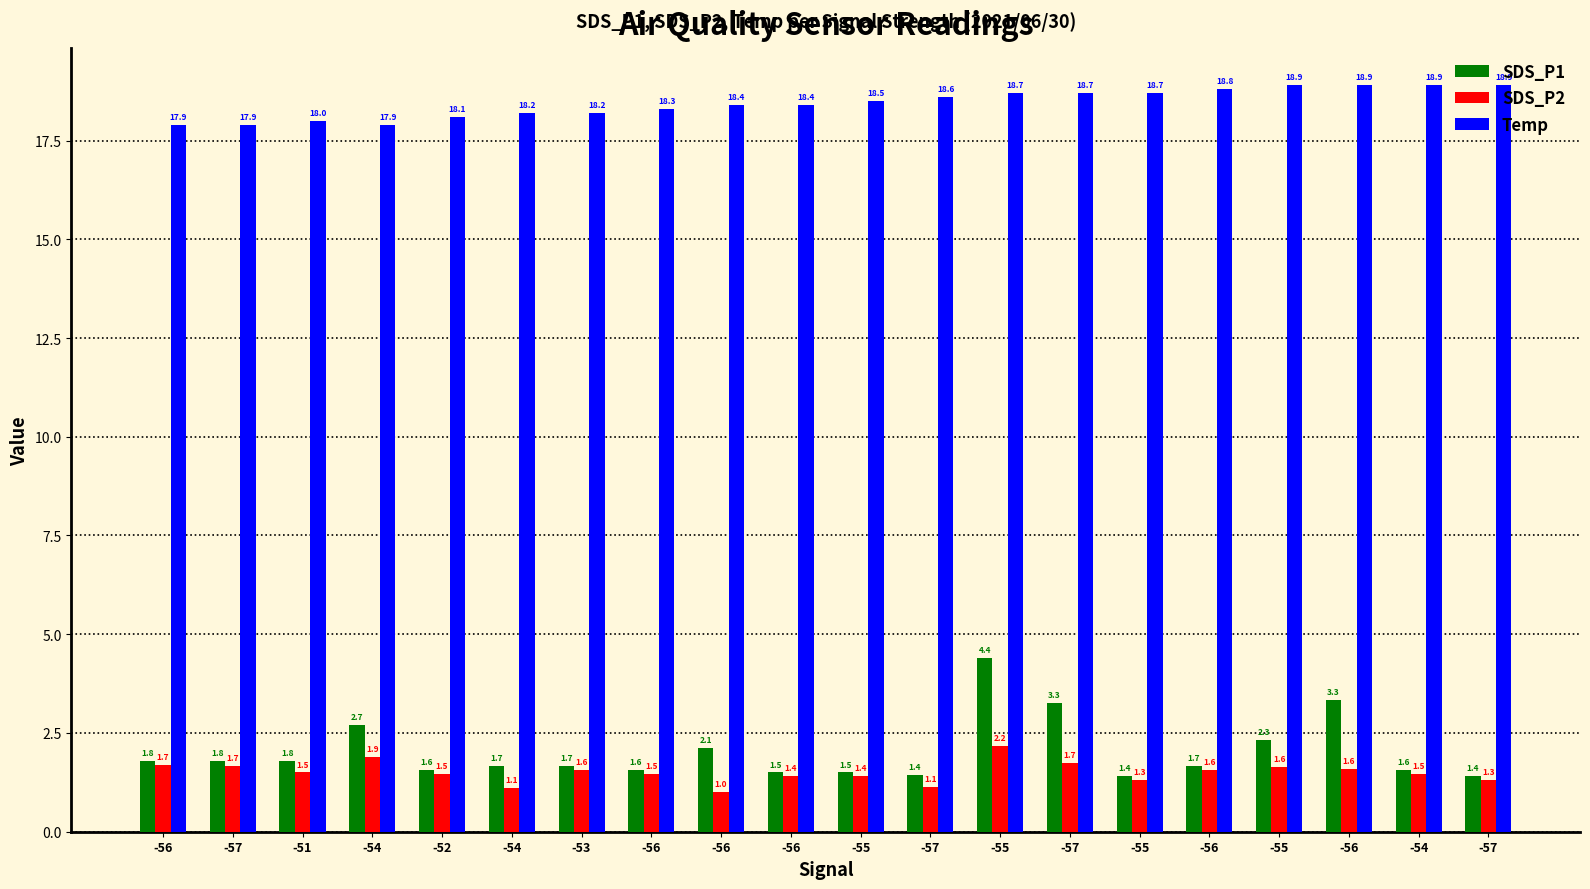

Reading right to left, list all the values displayed in this chart.

SDS_P1: -57=1.4	-54=1.6	-56=3.3	-55=2.3	-56=1.7	-55=1.4	-57=3.3	-55=4.4	-57=1.4	-55=1.5	-56=1.5	-56=2.1	-56=1.6	-53=1.7	-54=1.7	-52=1.6	-54=2.7	-51=1.8	-57=1.8	-56=1.8
SDS_P2: -57=1.3	-54=1.5	-56=1.6	-55=1.6	-56=1.6	-55=1.3	-57=1.7	-55=2.2	-57=1.1	-55=1.4	-56=1.4	-56=1.0	-56=1.5	-53=1.6	-54=1.1	-52=1.5	-54=1.9	-51=1.5	-57=1.7	-56=1.7
Temp: -57=18.9	-54=18.9	-56=18.9	-55=18.9	-56=18.8	-55=18.7	-57=18.7	-55=18.7	-57=18.6	-55=18.5	-56=18.4	-56=18.4	-56=18.3	-53=18.2	-54=18.2	-52=18.1	-54=17.9	-51=18.0	-57=17.9	-56=17.9